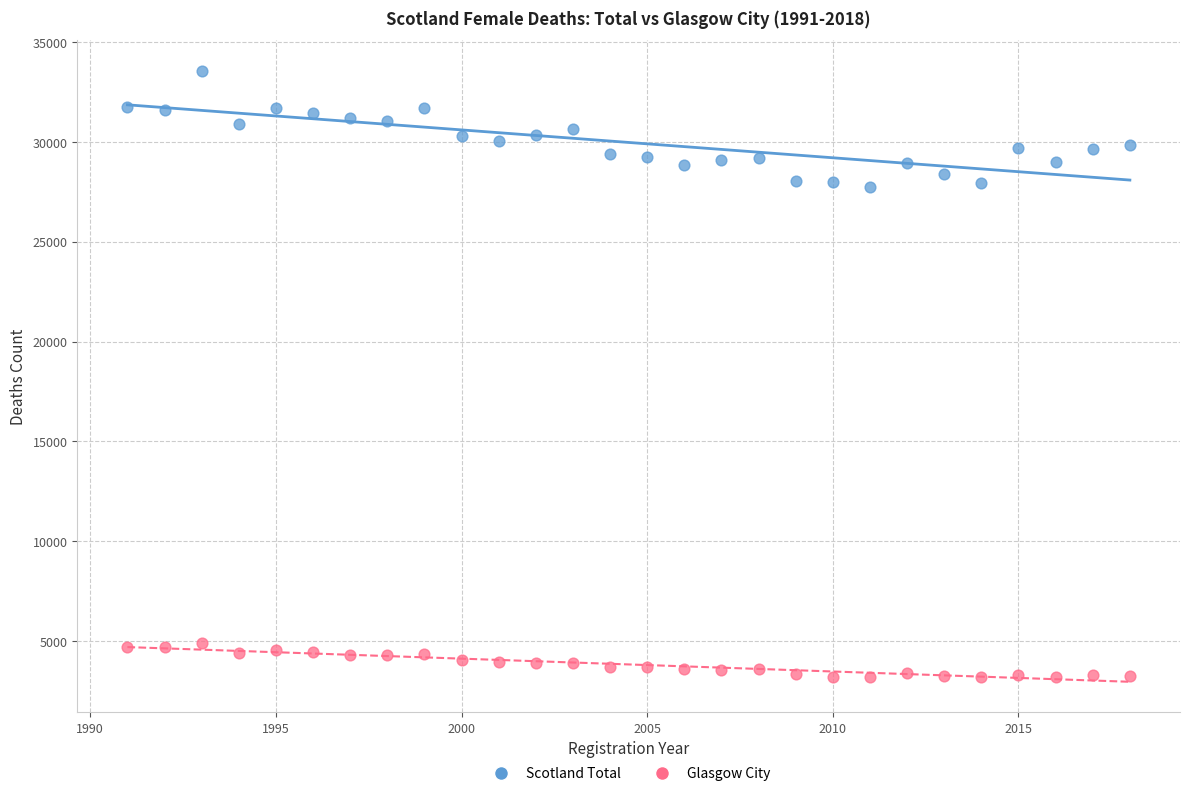

Which series contains the highest Y value?

Scotland Total